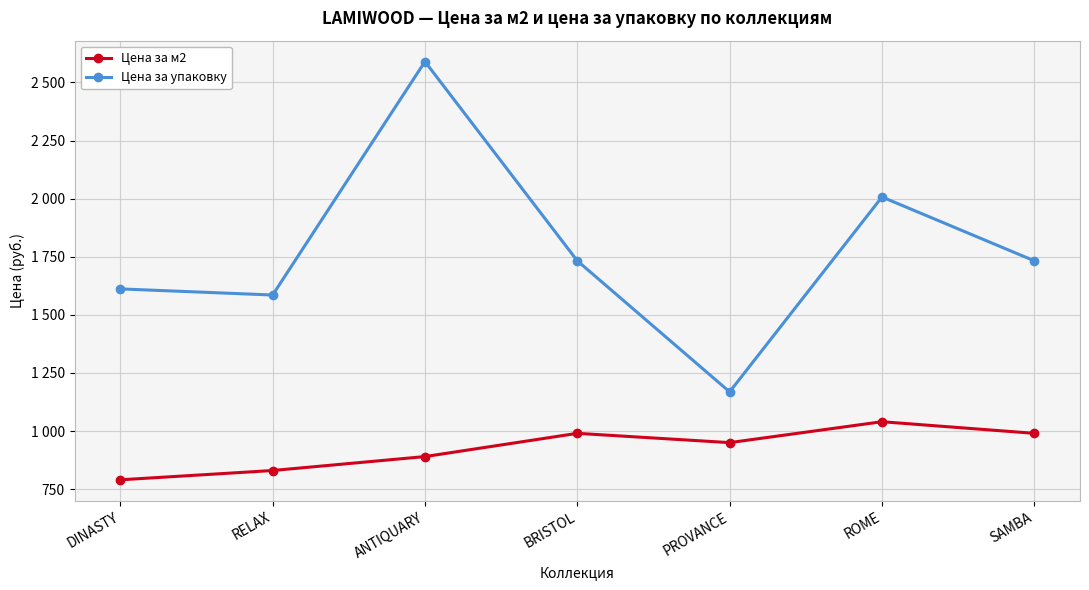

True or false: Цена за упаковку and Цена за м2 cross at least once.

False